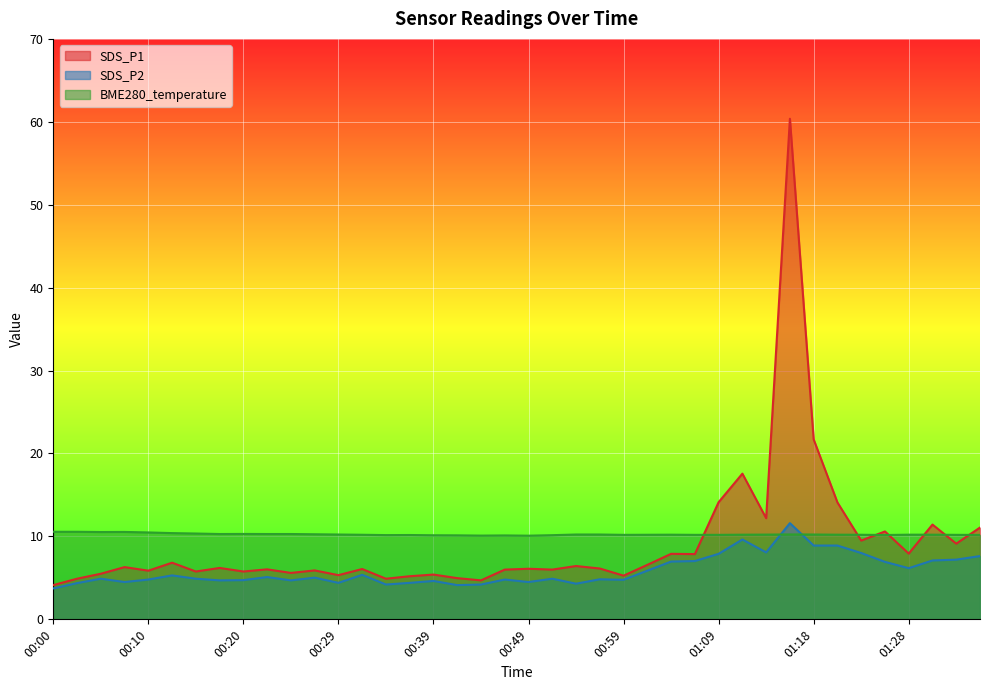

At which category is the sum across all series the highest?

01:16